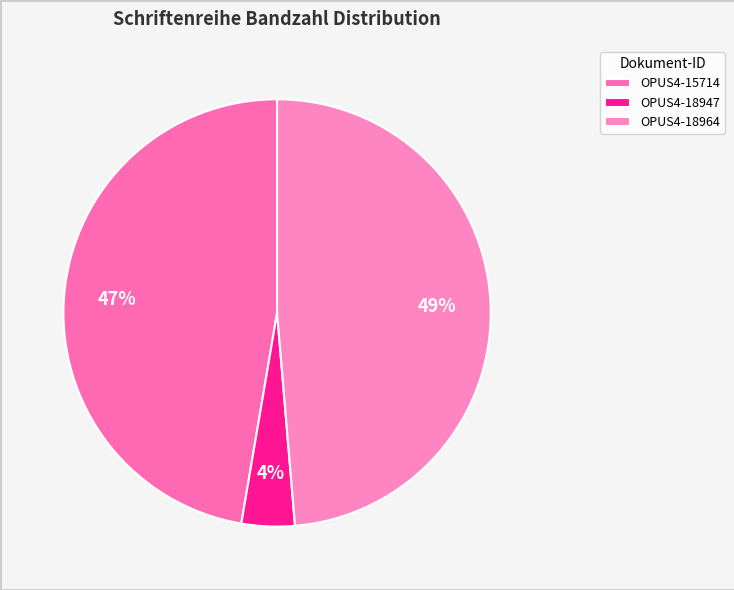

Is the sum of OPUS4-18964 and OPUS4-15714 greater than half?

Yes